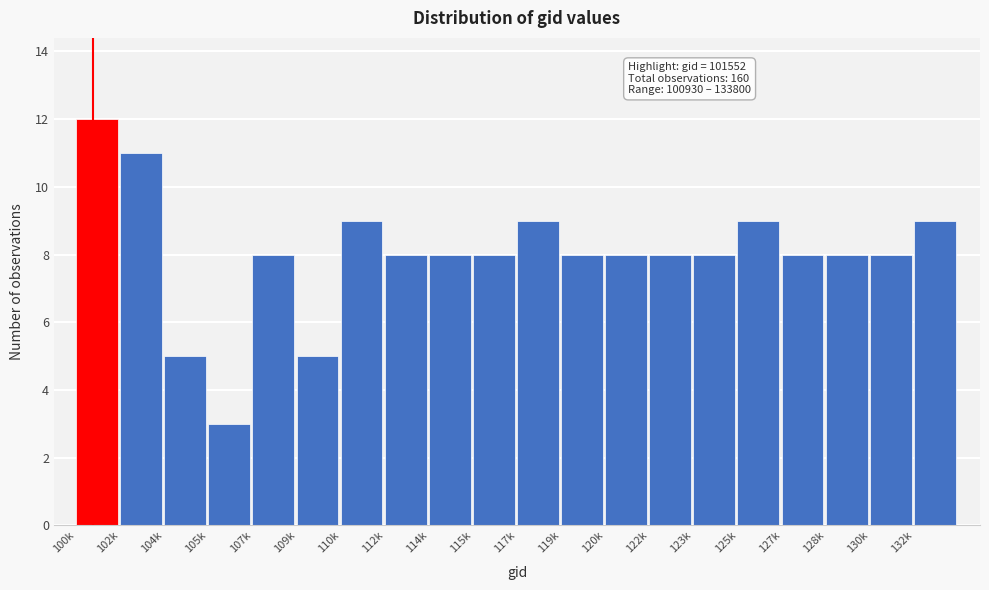

Reading left to right, what are all the values shown in this chart?

100k=12	102k=11	104k=5	105k=3	107k=8	109k=5	110k=9	112k=8	114k=8	115k=8	117k=9	119k=8	120k=8	122k=8	123k=8	125k=9	127k=8	128k=8	130k=8	132k=9